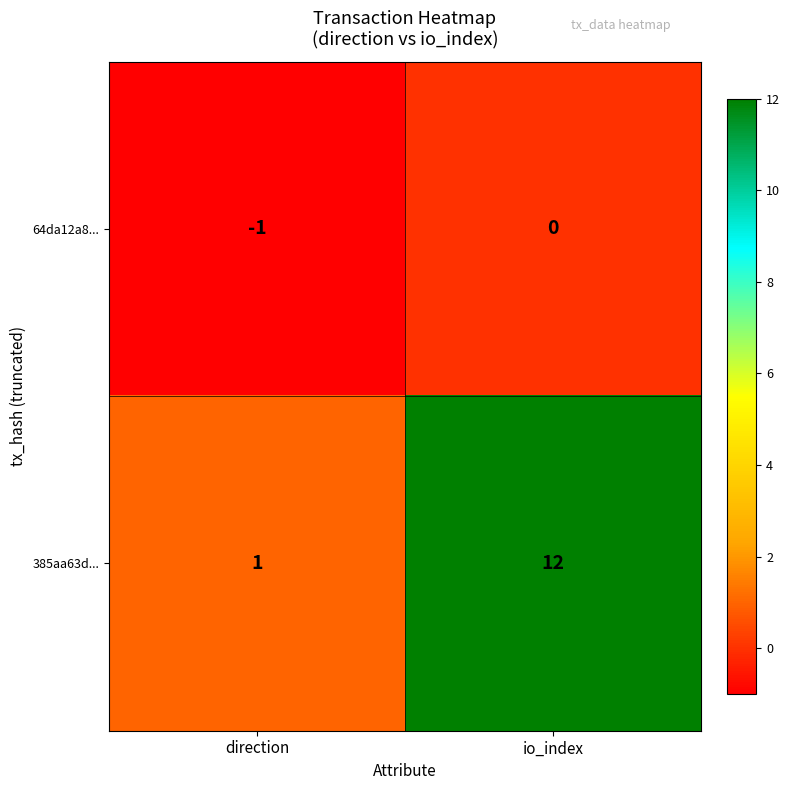

The value of 64da12a8... at direction is -2. True or false?

False